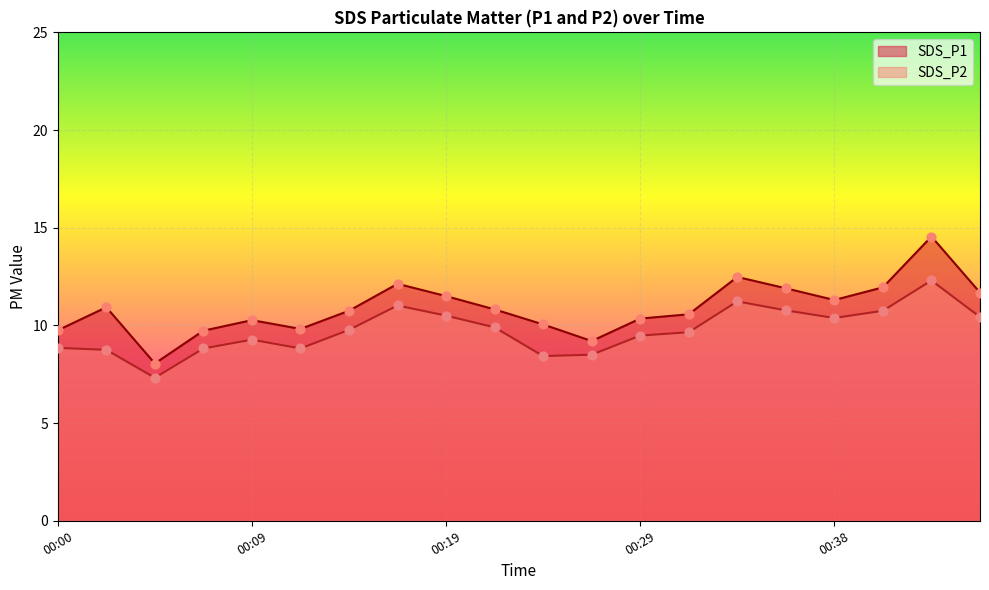

Which series reaches the maximum Y coordinate?

SDS_P1